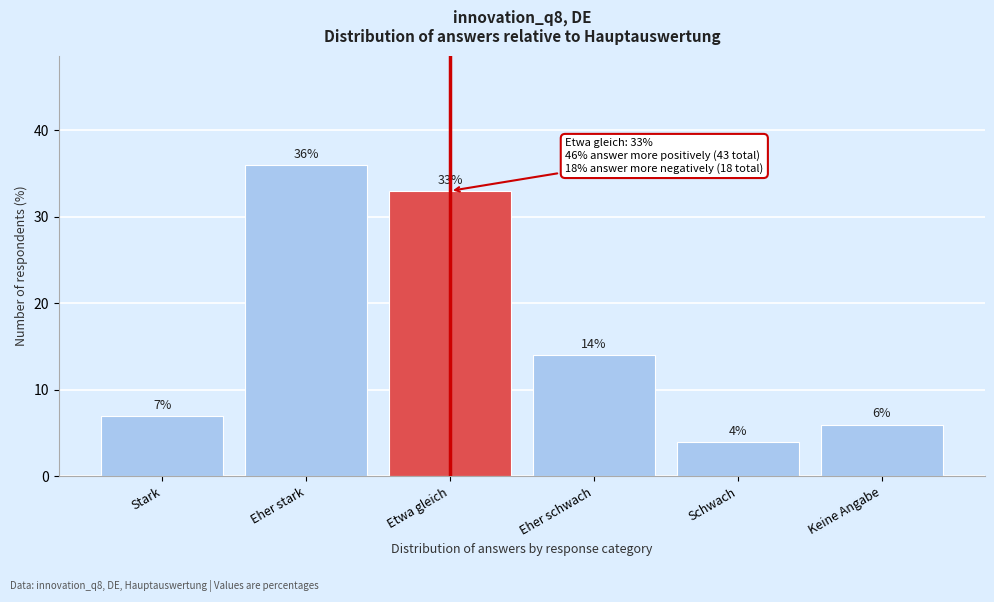

Reading left to right, extract all data points from this chart.

7	36	33	14	4	6